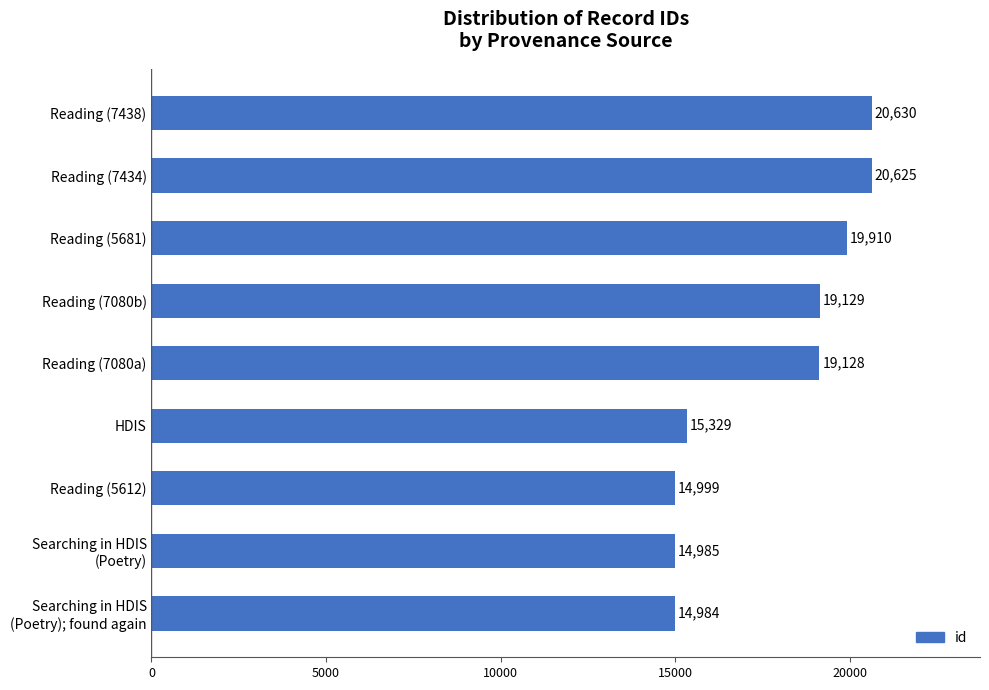

Rank the categories by value from lowest to highest.

Searching in HDIS
(Poetry); found again, Searching in HDIS
(Poetry), Reading (5612), HDIS, Reading (7080a), Reading (7080b), Reading (5681), Reading (7434), Reading (7438)